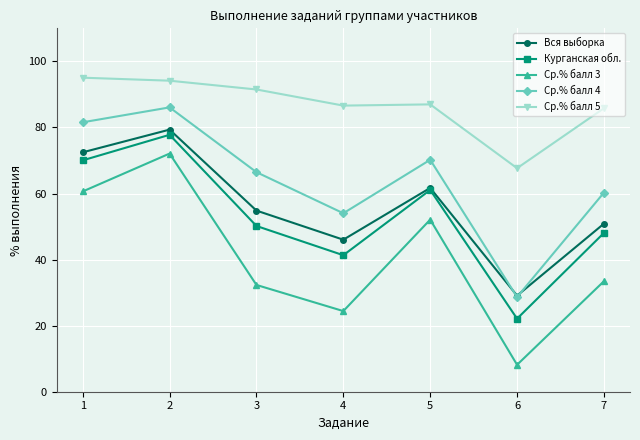

At 7, list the series in order from largest to smallest.

Ср.% балл 5, Ср.% балл 4, Вся выборка, Курганская обл., Ср.% балл 3